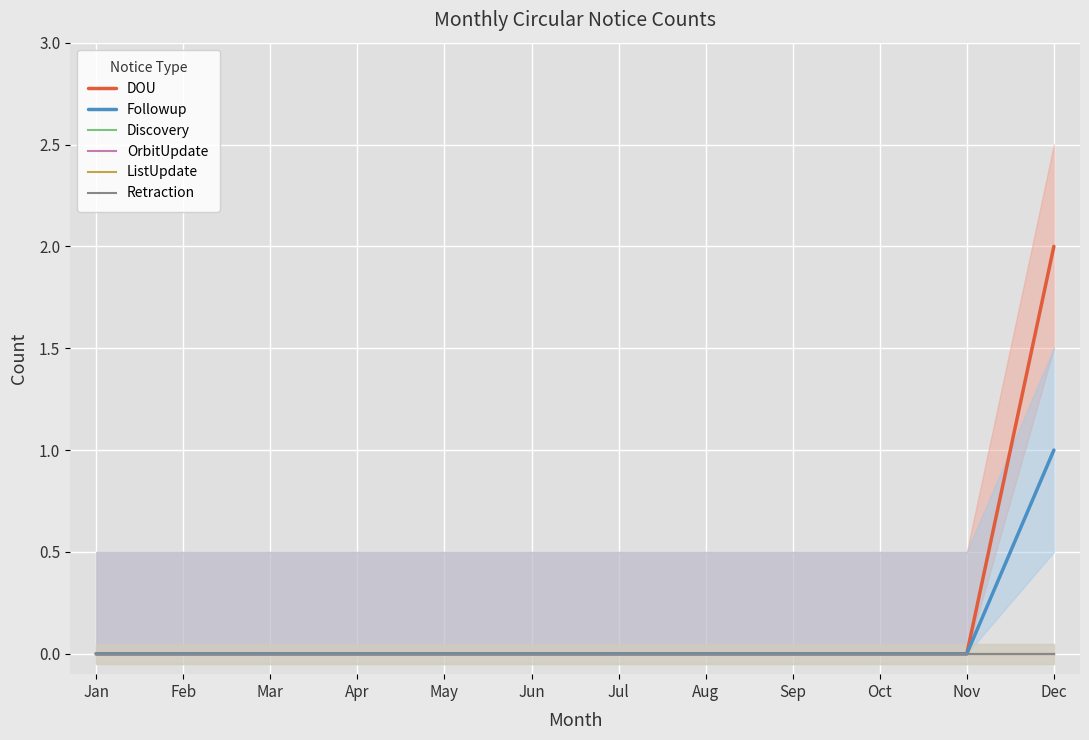

Rank the categories by DOU value from highest to lowest.

Dec, Jan, Feb, Mar, Apr, May, Jun, Jul, Aug, Sep, Oct, Nov